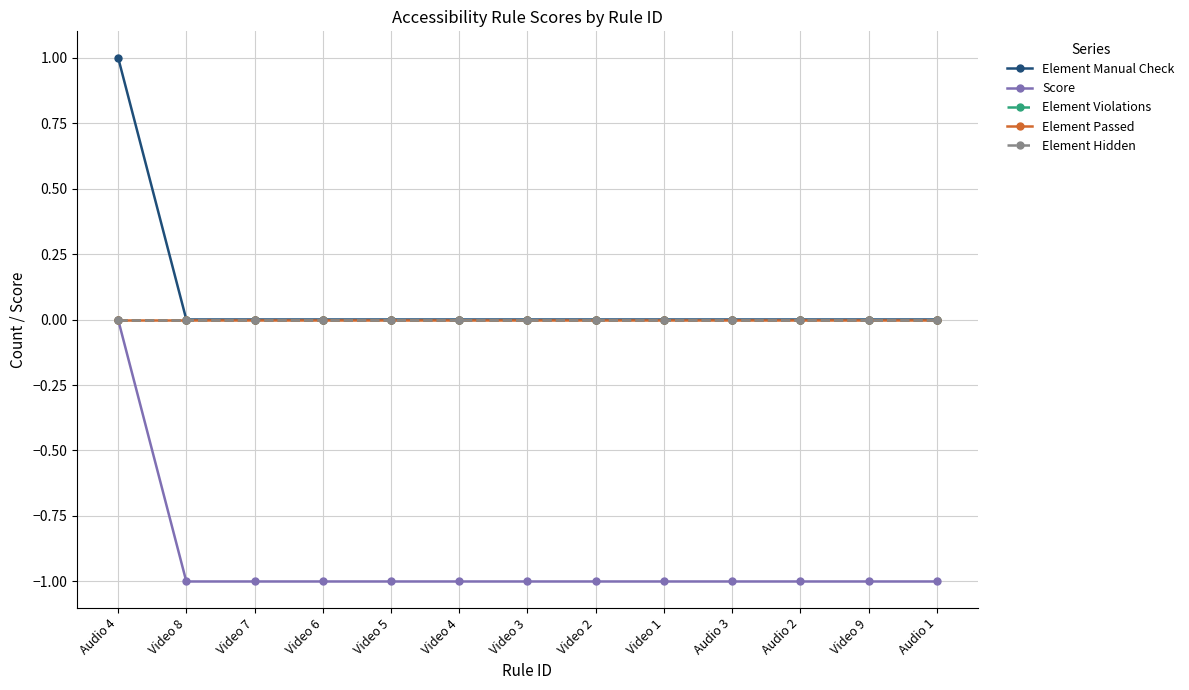

Where is Element Violations nearest to the value 0?

Audio 4